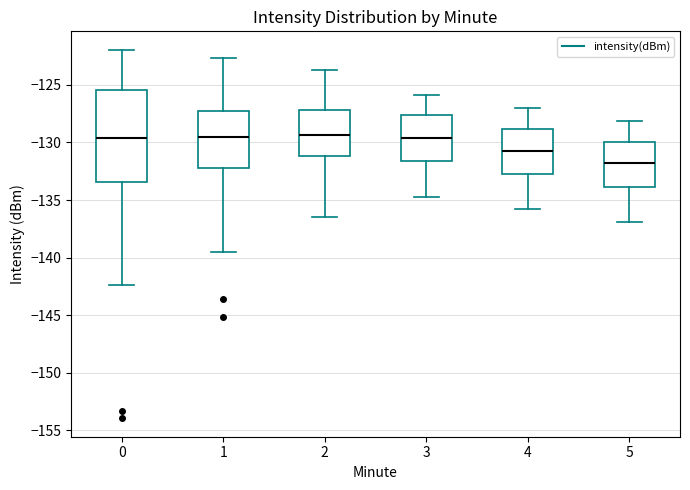

Where does the median line of the box at x = 0 sit on the y-axis? The values are not printed on the chart, so give them approximately, as read against the axis.

-129.5